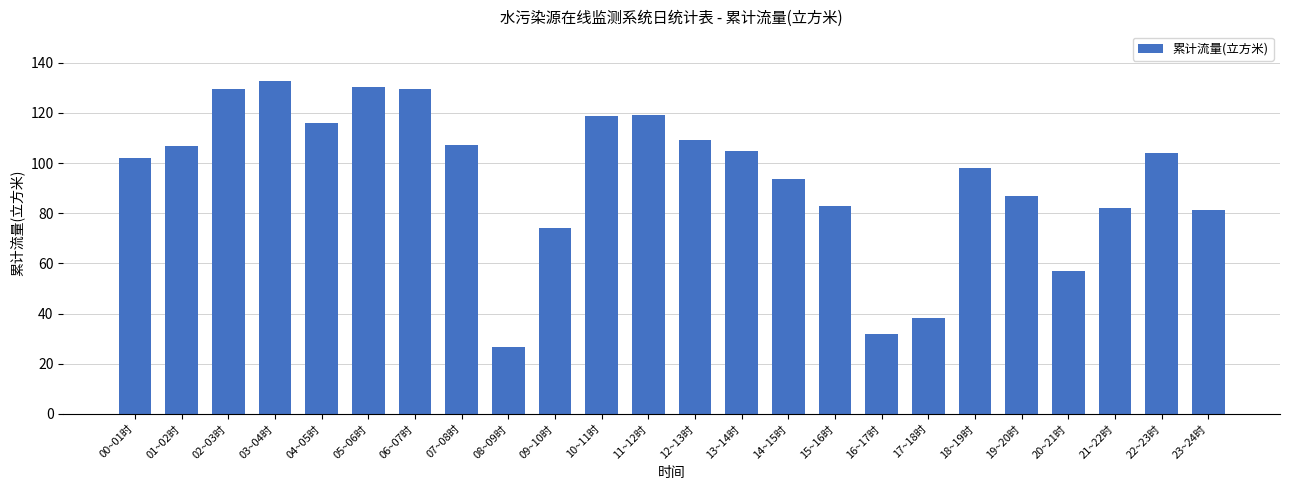

What position from the right is 12~13时?

12